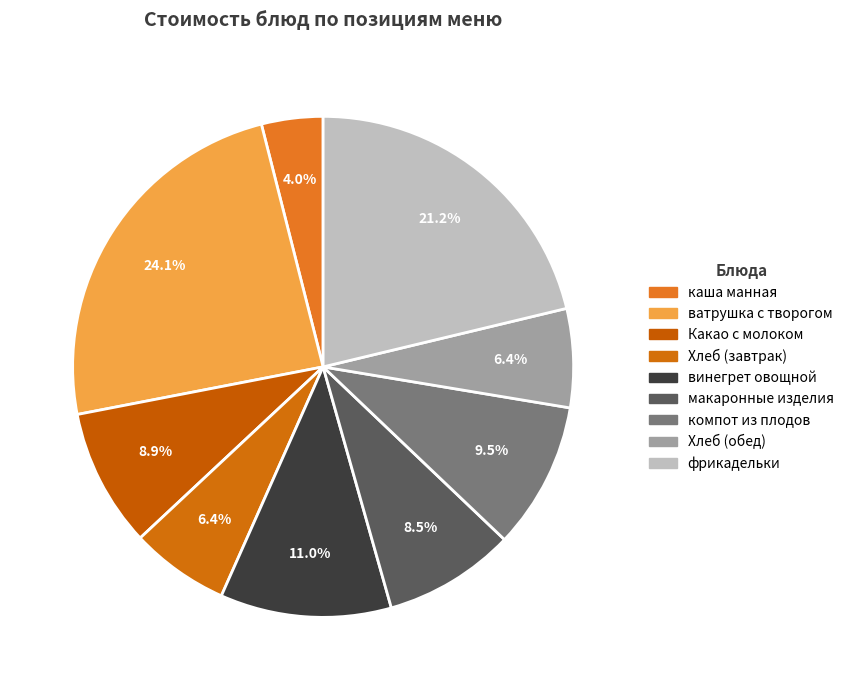

What is the largest slice in the pie chart?

ватрушка с творогом